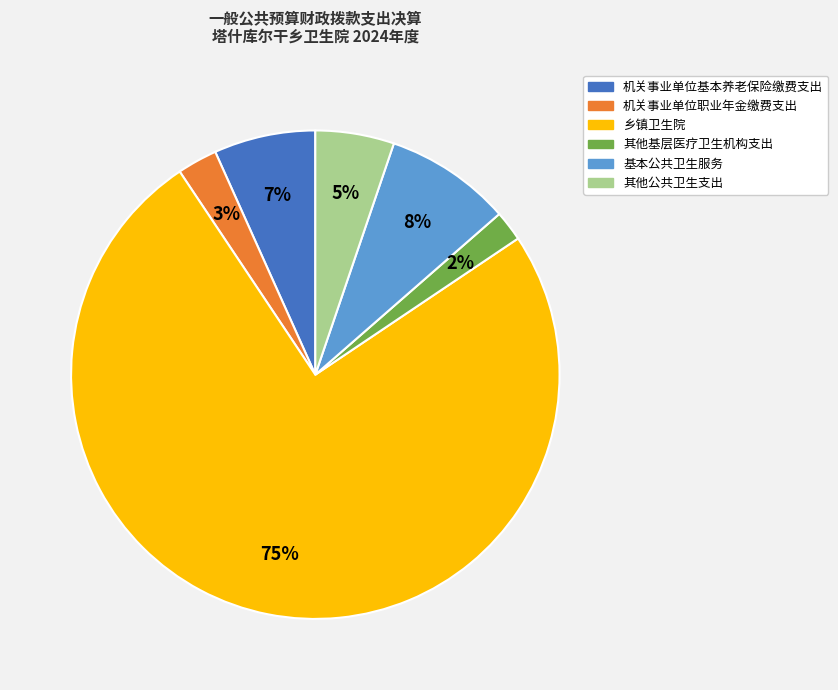

Combined, do 乡镇卫生院 and 其他公共卫生支出 account for over 50%?

Yes